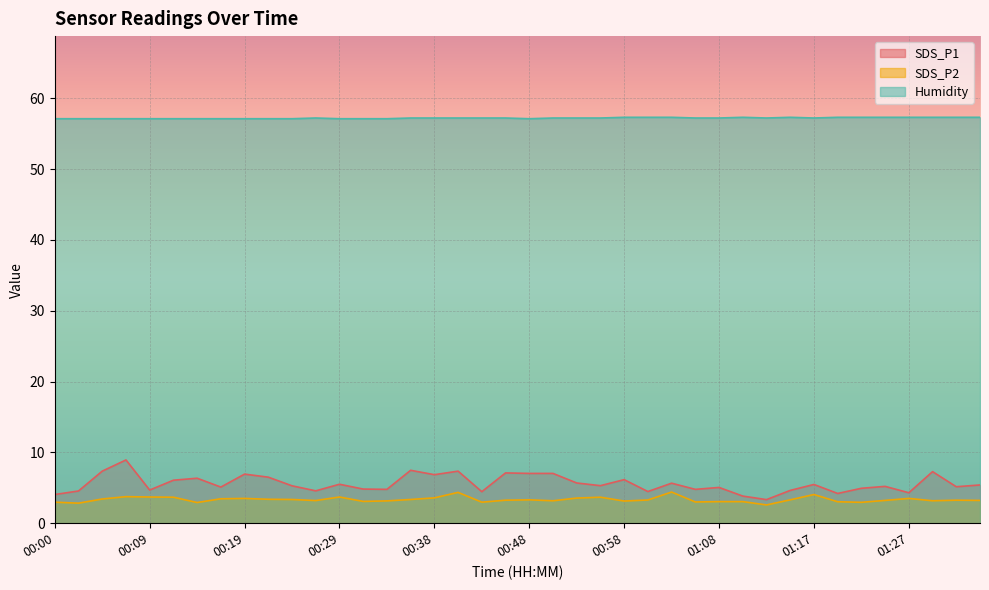

At which label does SDS_P1 first exceed 5?

00:04